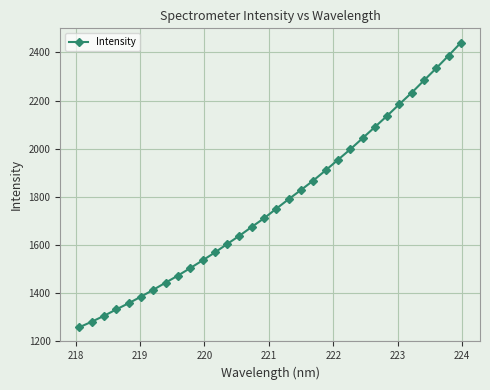

True or false: there are more than 2 points higher than both neighbors.

False